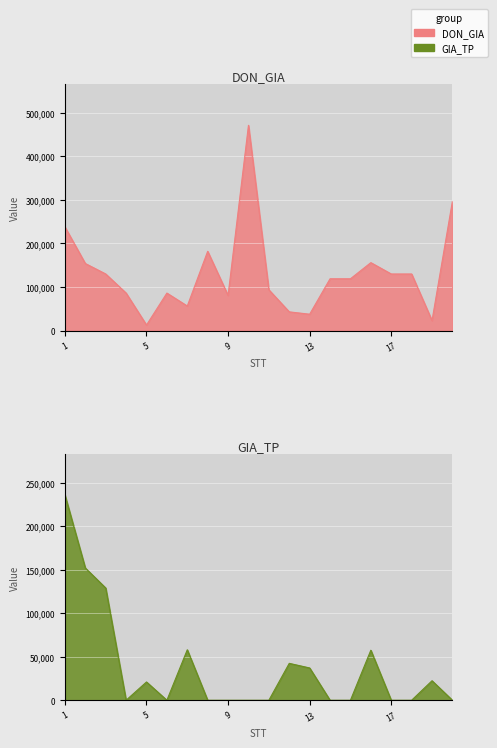

Which category has the highest value in the GIA_TP series?

1